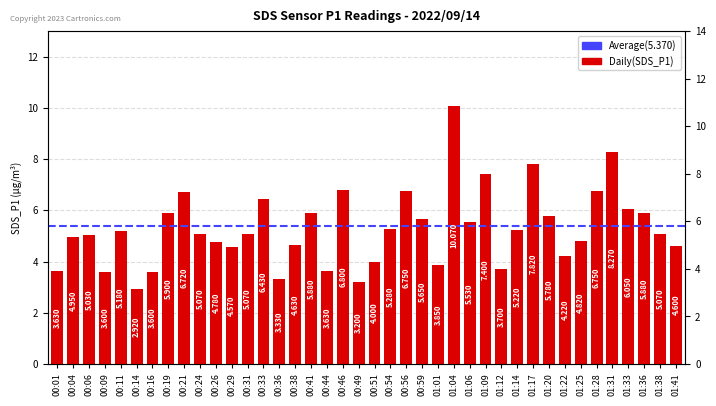

Rank the categories by value from lowest to highest.

00:14, 00:49, 00:36, 00:09, 00:16, 00:01, 00:44, 01:12, 01:01, 00:51, 01:22, 00:29, 01:41, 00:38, 00:26, 01:25, 00:04, 00:06, 00:24, 00:31, 01:38, 00:11, 01:14, 00:54, 01:06, 00:59, 01:20, 00:41, 01:36, 00:19, 01:33, 00:33, 00:21, 00:56, 01:28, 00:46, 01:09, 01:17, 01:31, 01:04